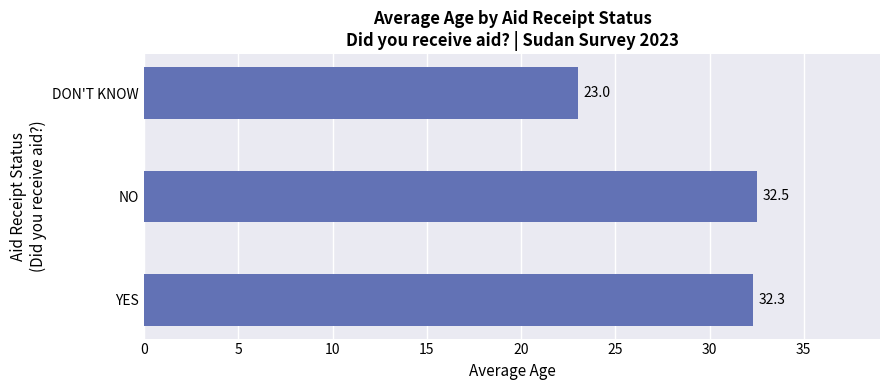

Reading bottom to top, what are all the values shown in this chart?

YES=32.3	NO=32.5	DON'T KNOW=23.0